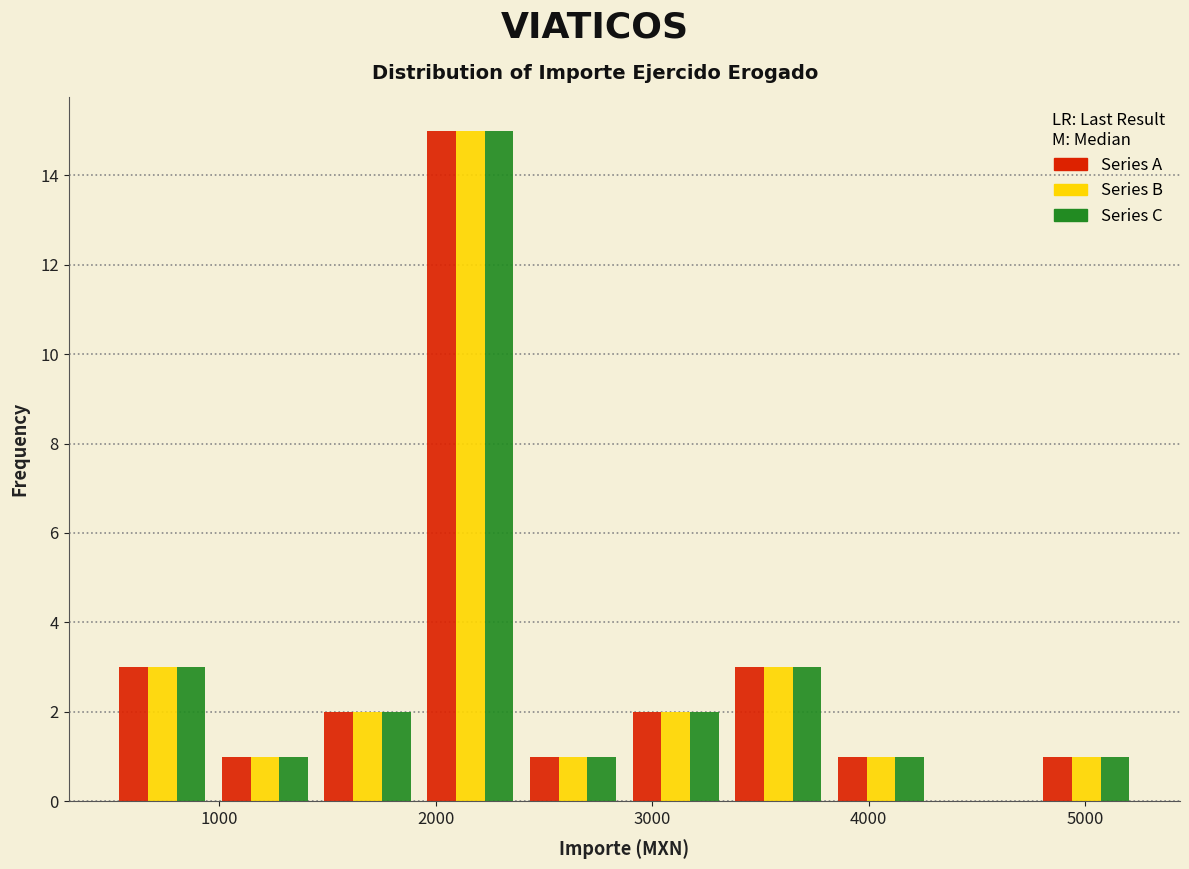

What is the height of the Series A bar covering 3300 to 3800 on the x-axis? Neither the bar edges nor the heights are printed on the chart, so give them approximately, as read against the axes.

3